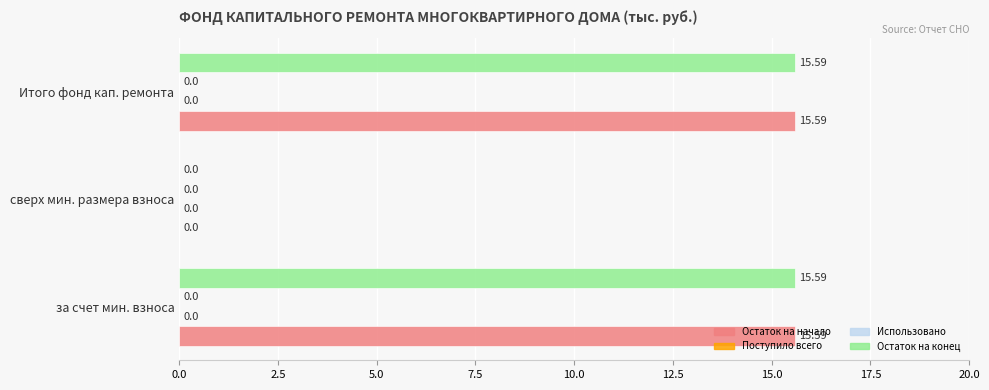

Which series has the largest total across all categories?

Остаток на начало